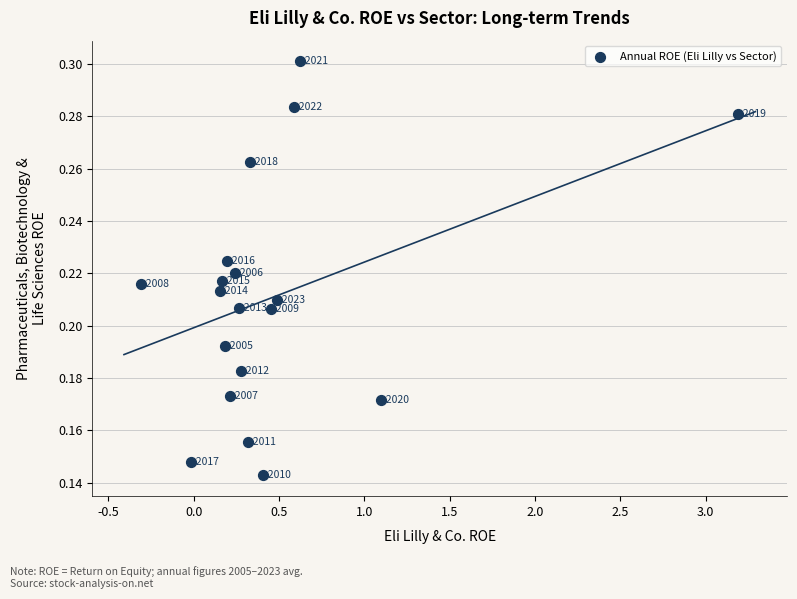

What is the range of X values (max minus min)?

3.5